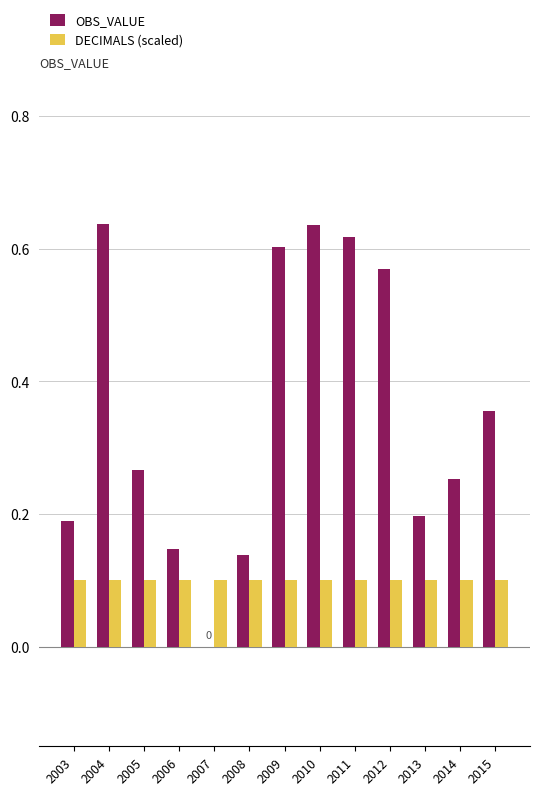

The value of OBS_VALUE at 2010 is 0.6. True or false?

True